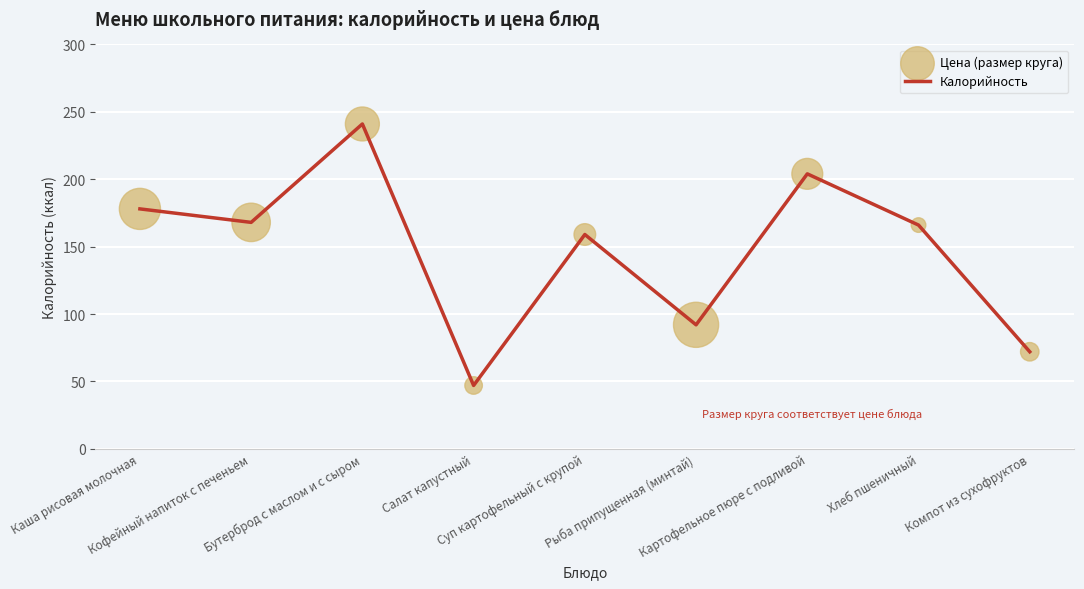

What is the minimum value shown in the chart?

47